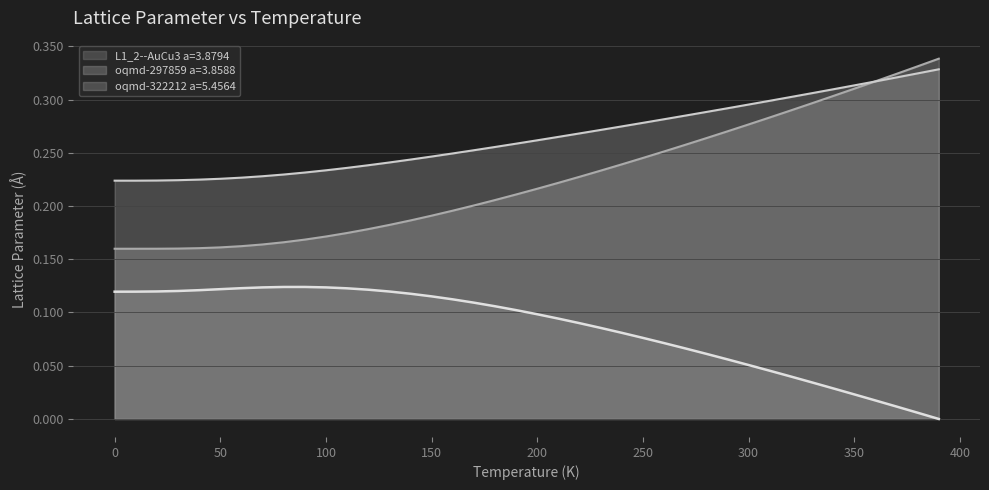

True or false: oqmd-322212 a=5.4564 and L1_2--AuCu3 a=3.8794 intersect in this chart.

False